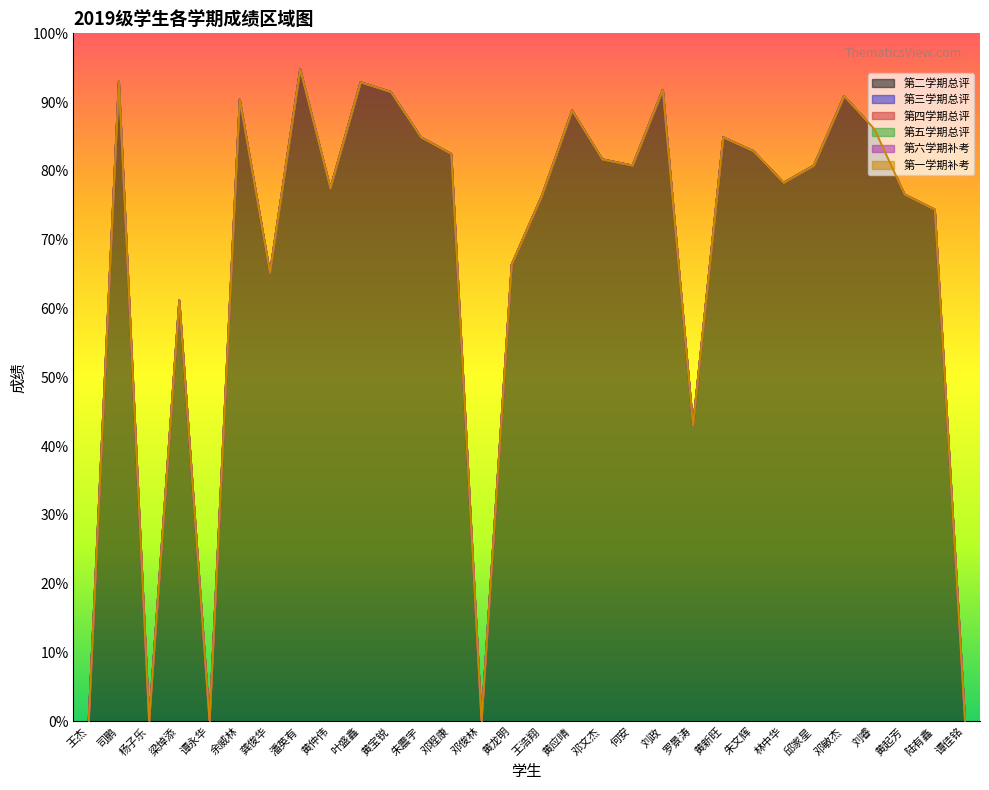

Does the chart display data point markers on the line(s)?

No